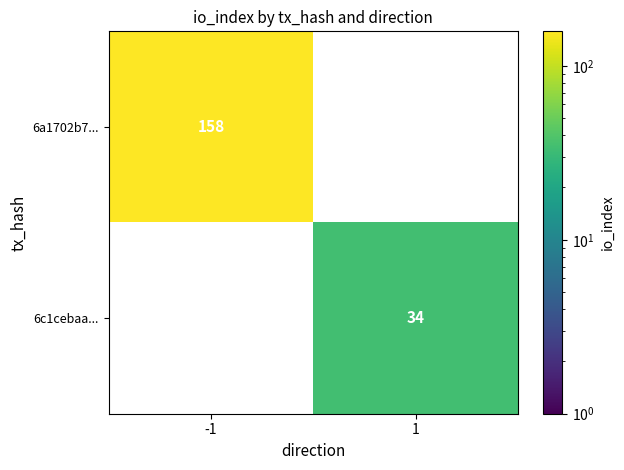

Count the number of categories in the chart.

2